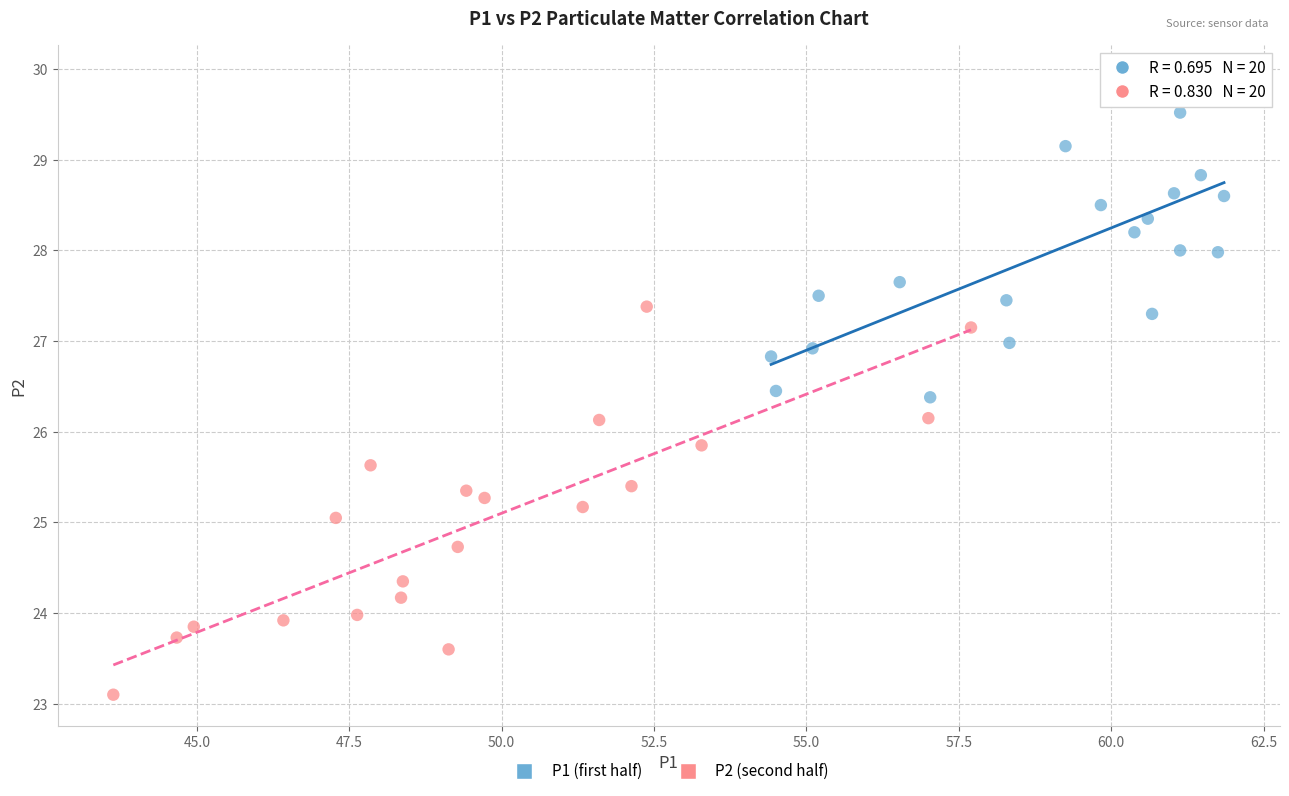

Which series has the largest Y range (max minus min)?

P2 (second half)